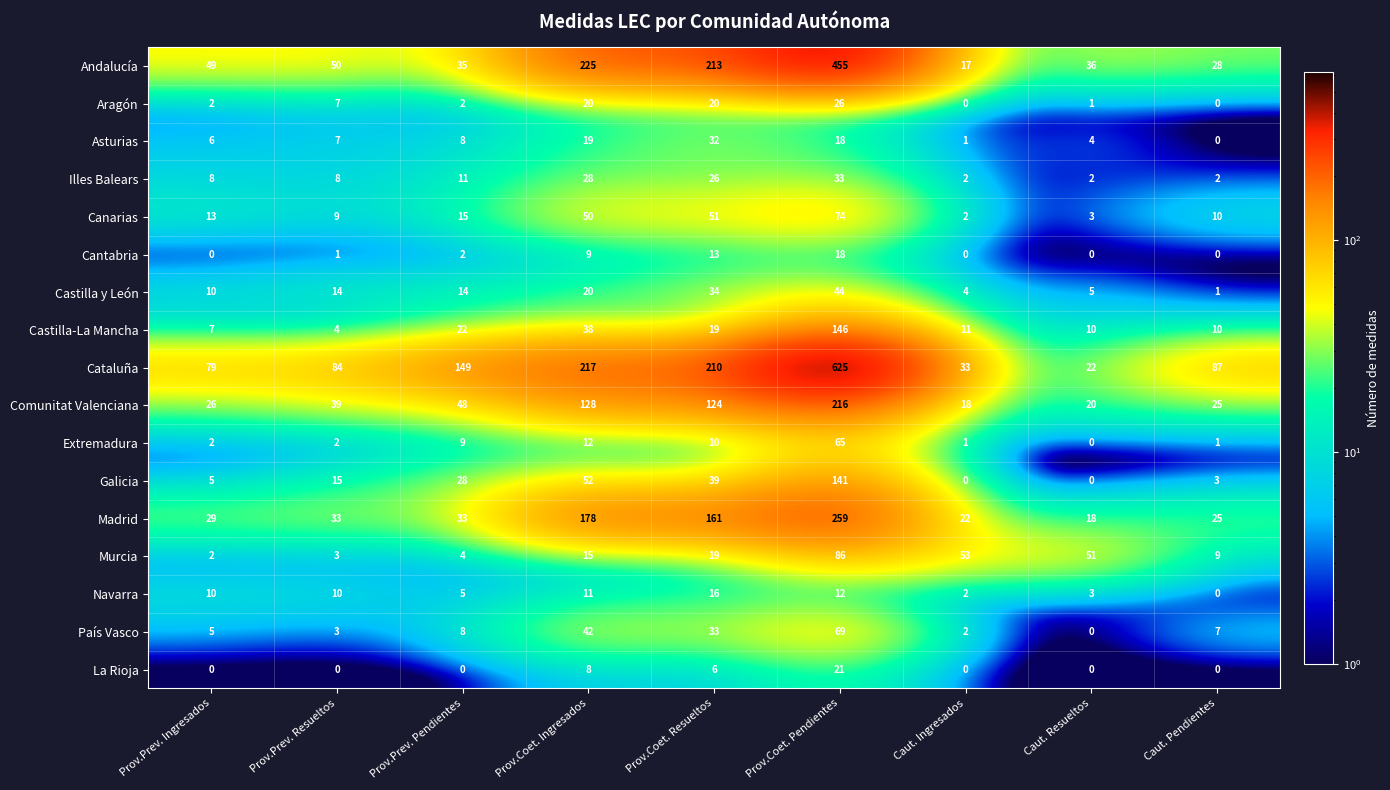

What is the difference between the maximum and minimum values in the Cataluña series?

603